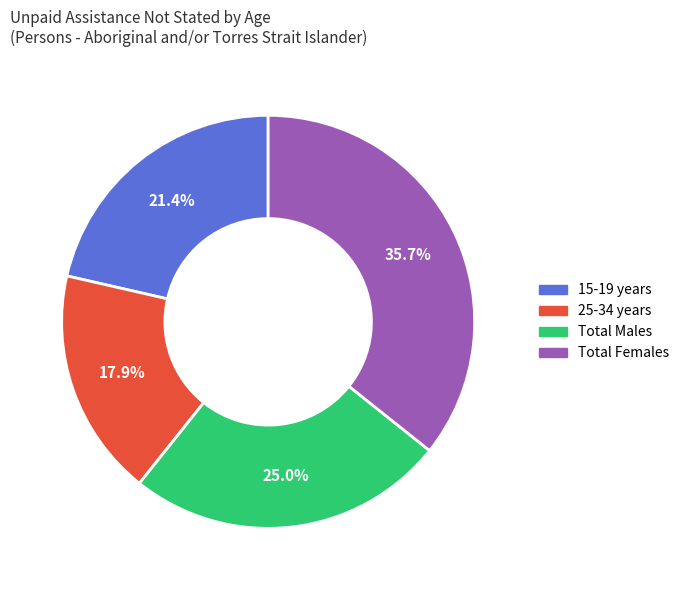

Is there a majority slice in this chart?

No